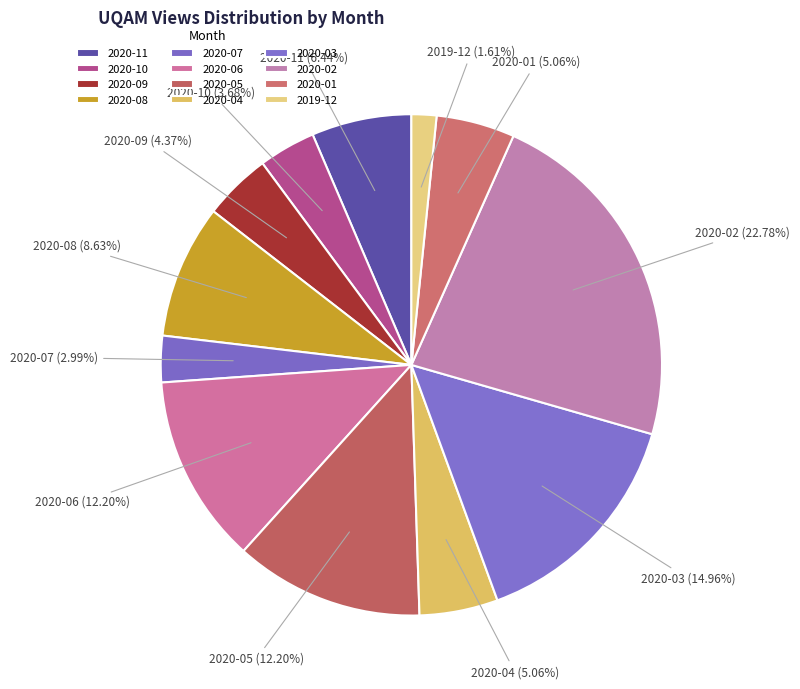

Does 2020-07 represent more than half of the total?

No